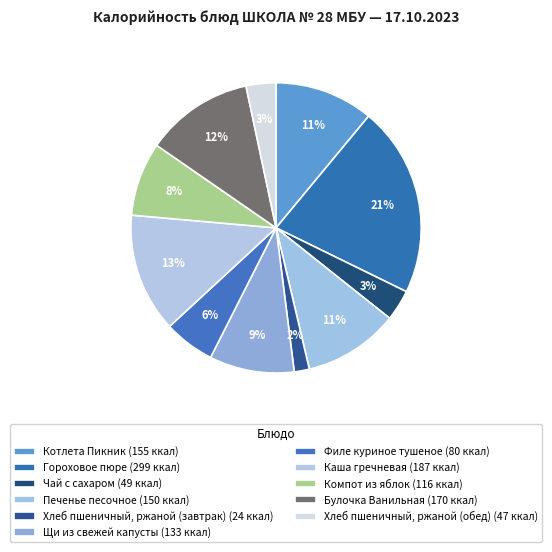

Is it true that Хлеб пшеничный, ржаной (обед) is 3% of the pie?

True